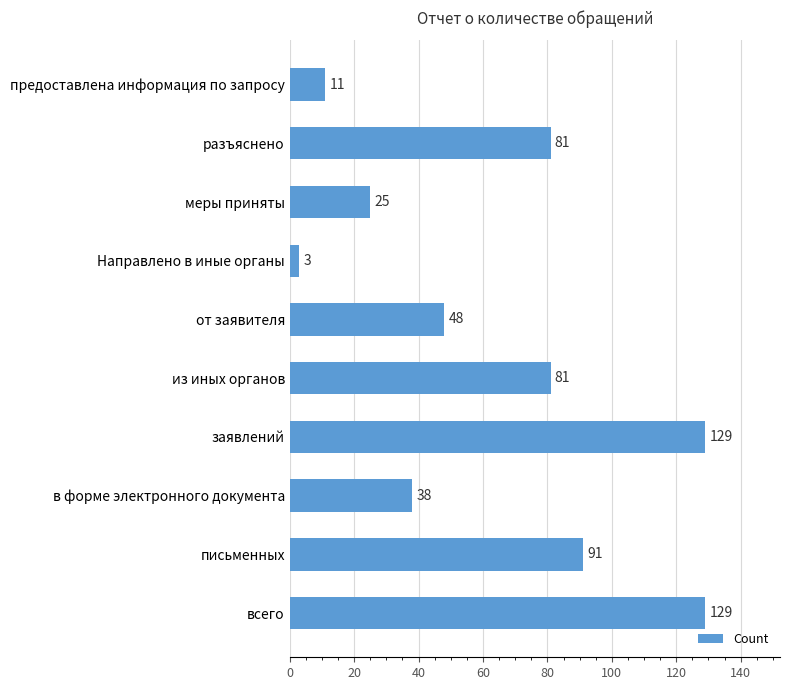

How many bars are there in total?

10